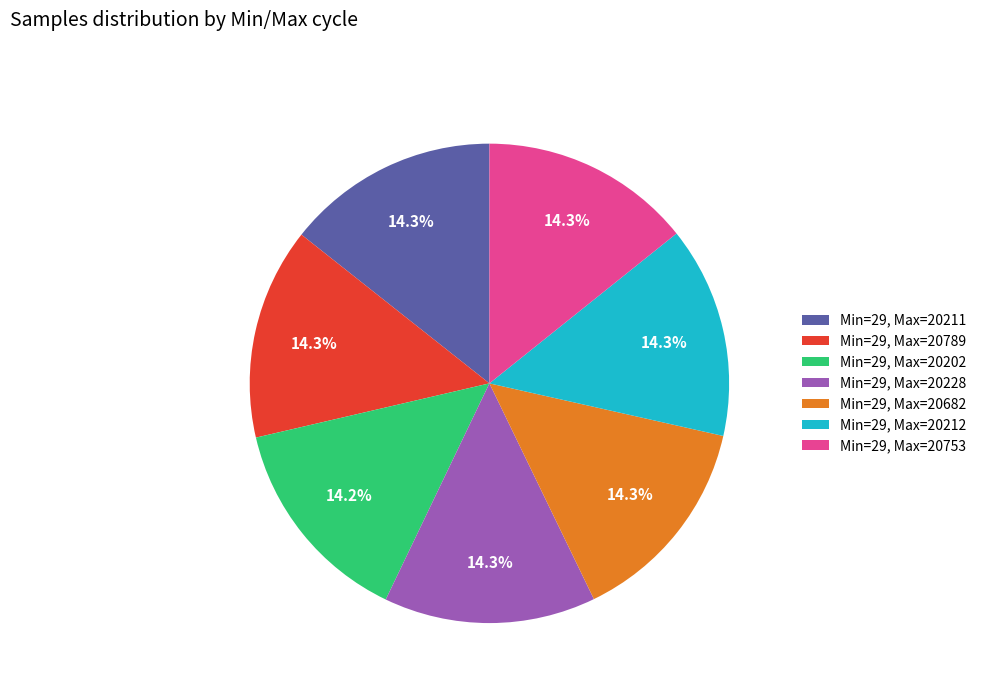

Does Min=29, Max=20789 account for over 50% of the chart?

No